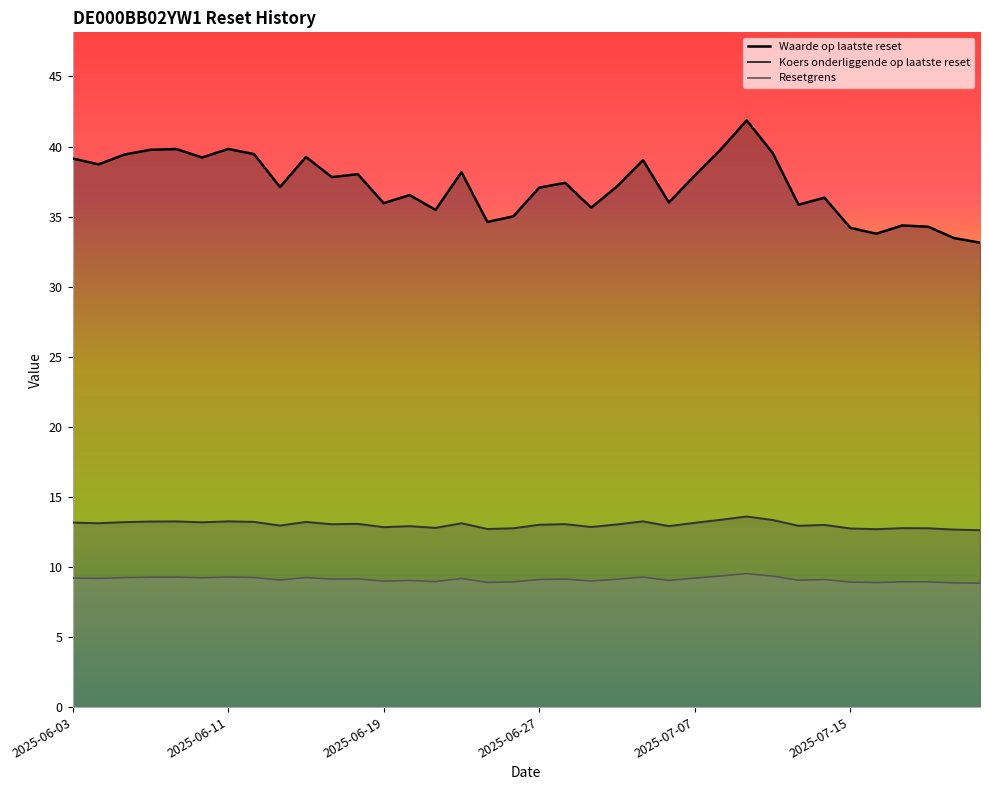

True or false: Resetgrens and Koers onderliggende op laatste reset cross at least once.

False